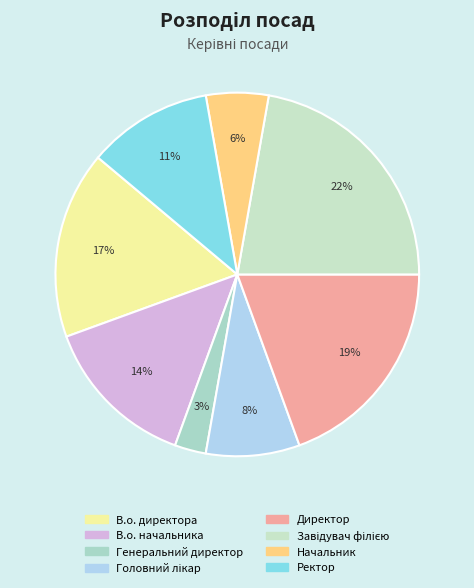

Rank the categories by value from highest to lowest.

Завідувач філією, Директор, В.о. директора, В.о. начальника, Ректор, Головний лікар, Начальник, Генеральний директор